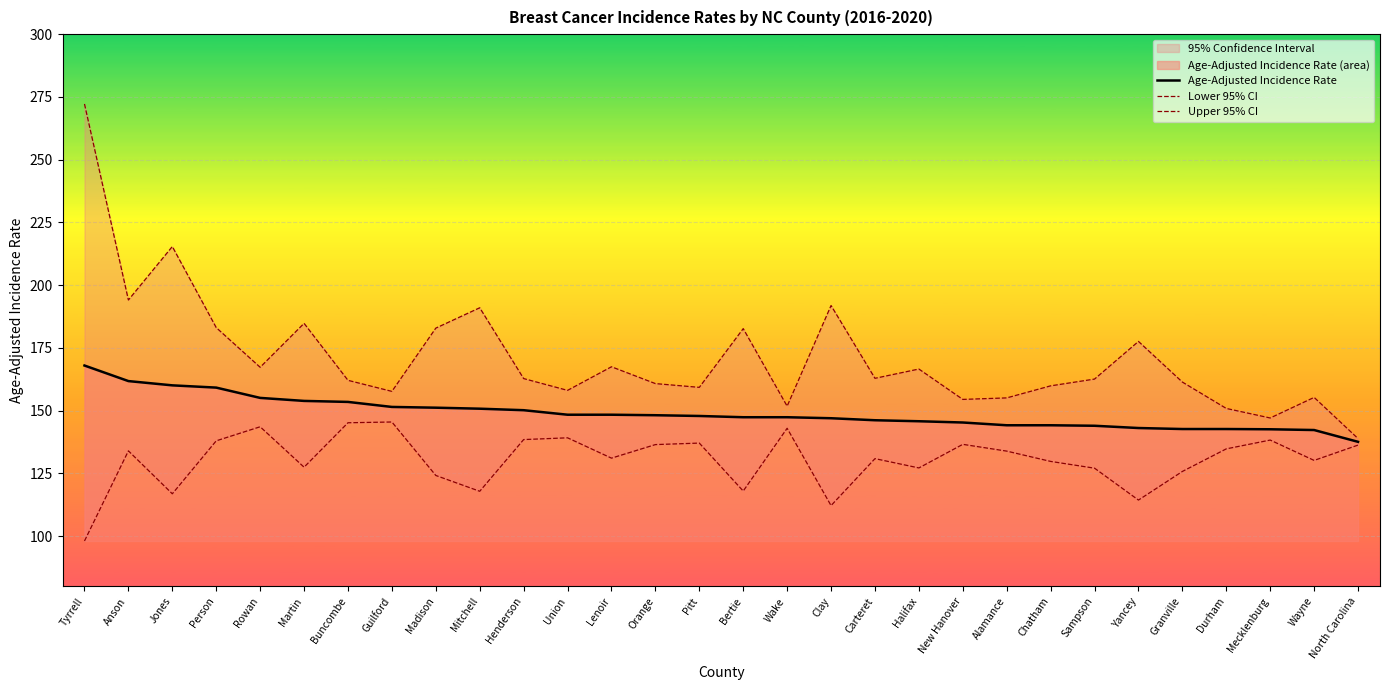

What is the average value of the Age-Adjusted Incidence Rate series?

149.0